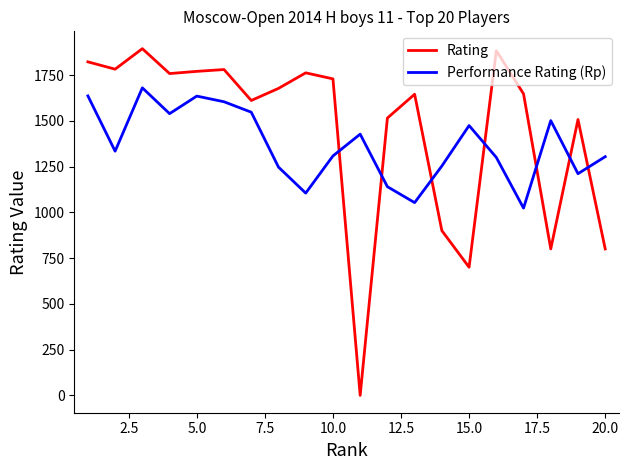

What is the average value of the Performance Rating (Rp) series?

1366